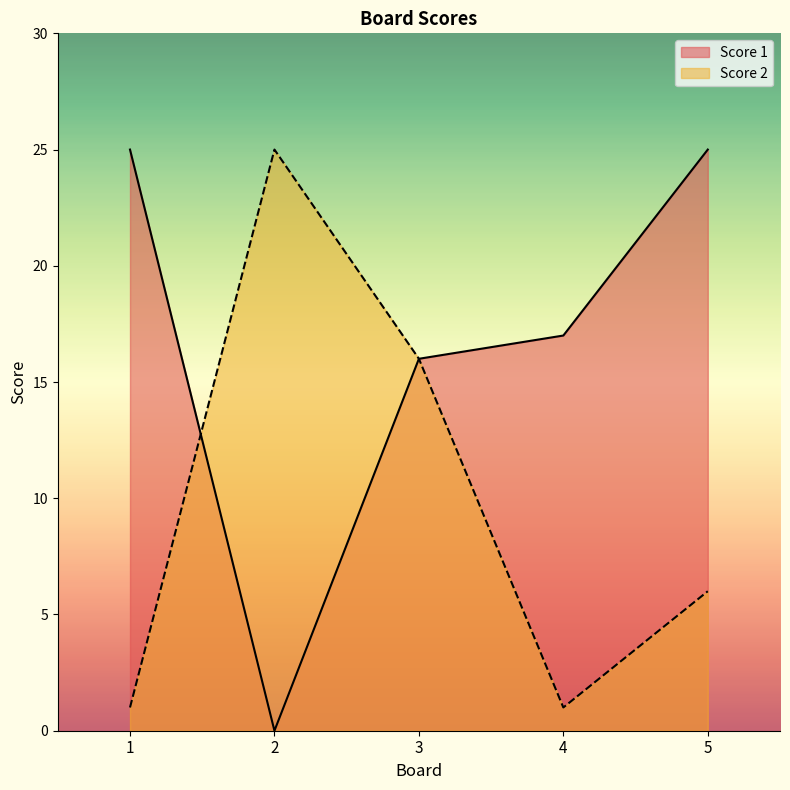

At which label does Score 1 reach its minimum?

2